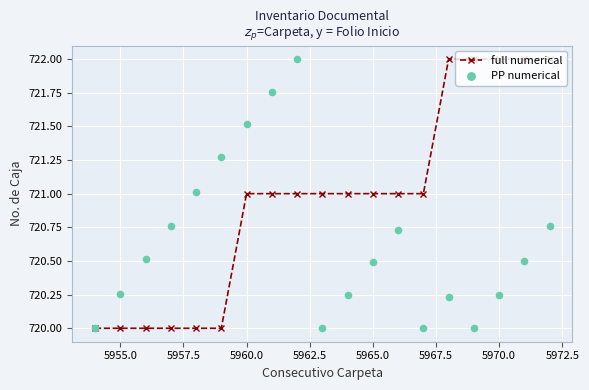

What is the highest value of the full numerical series?

722